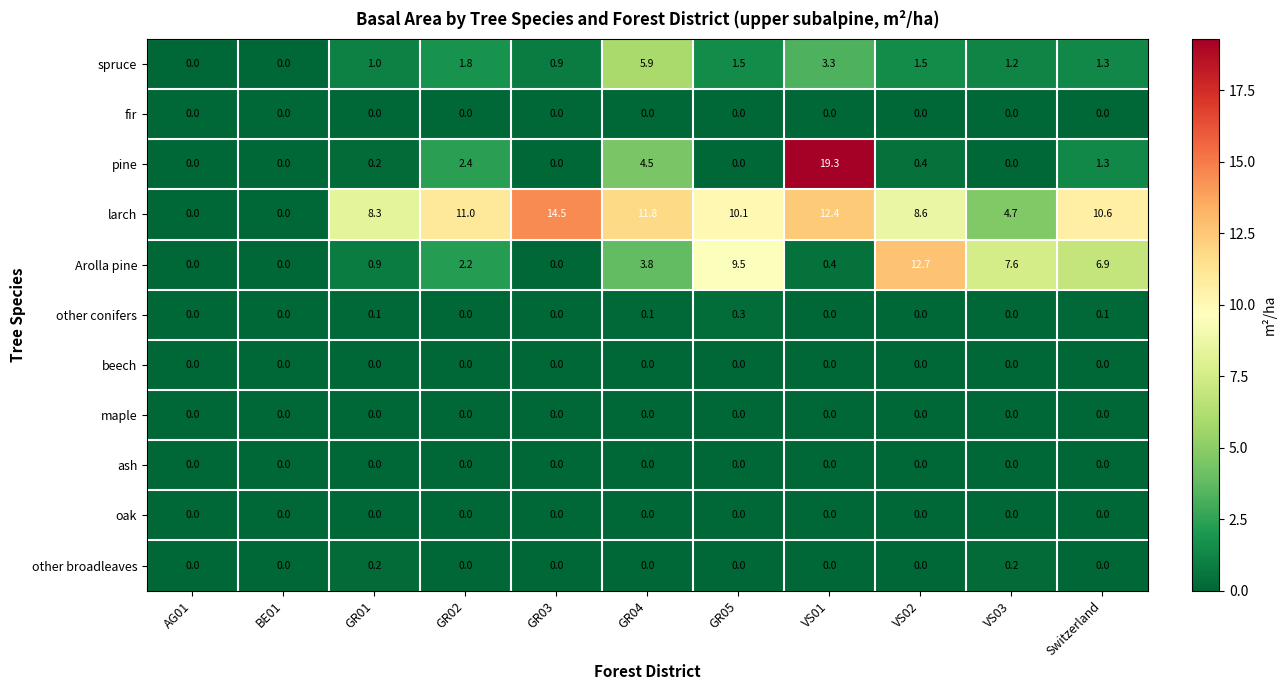

At which category is the sum across all series the highest?

VS01